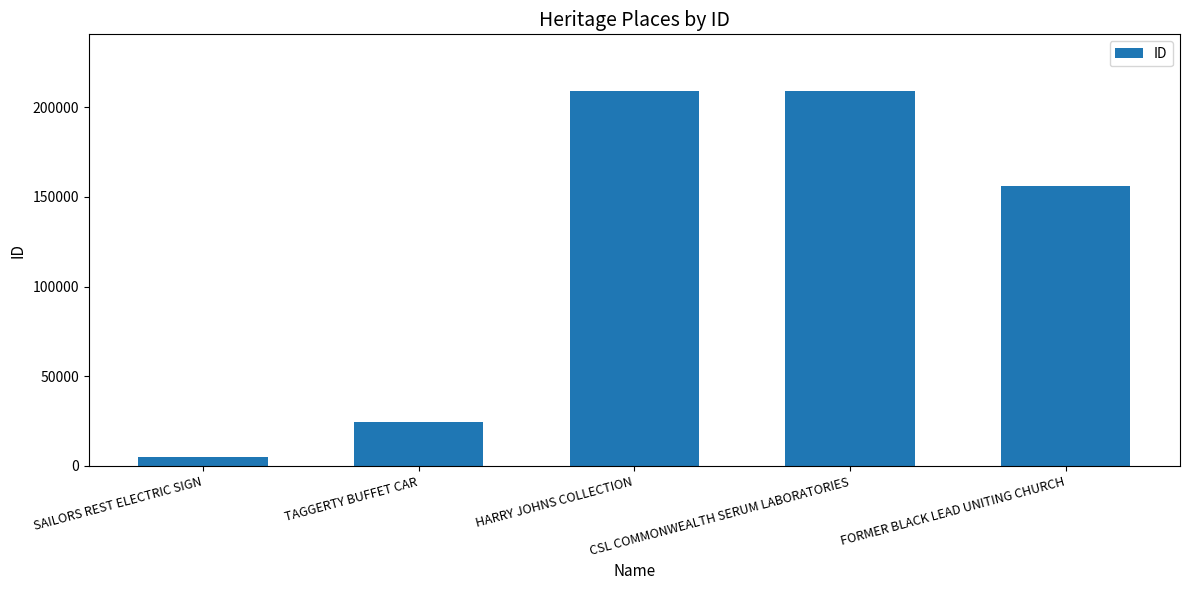

Count the number of categories in the chart.

5